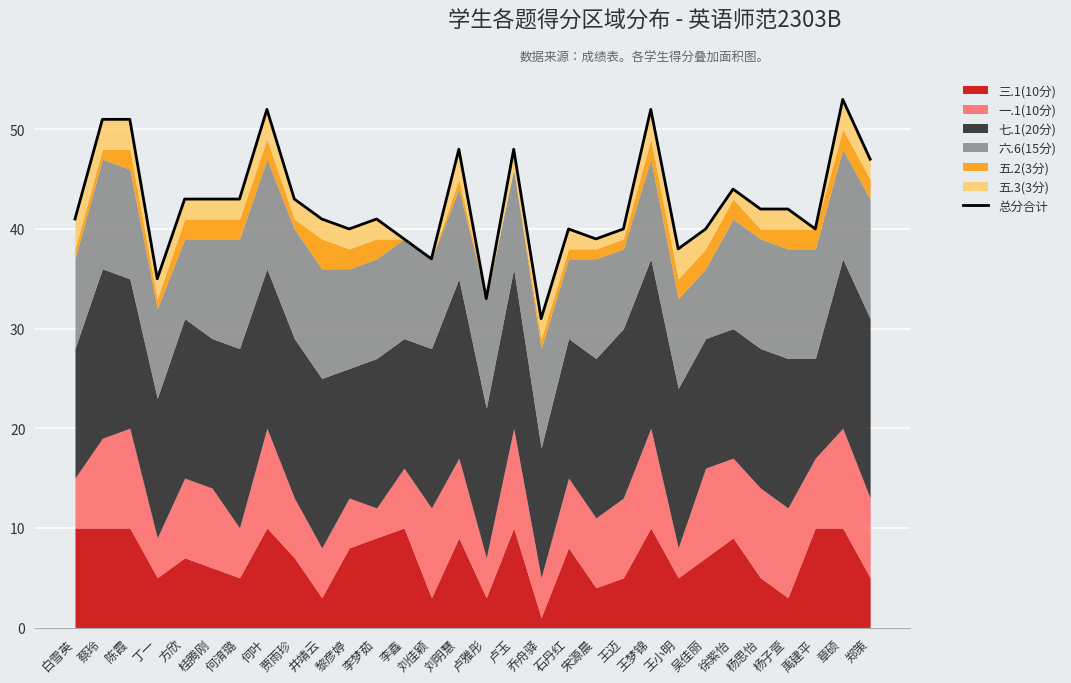

How many lines are shown in the chart?

1